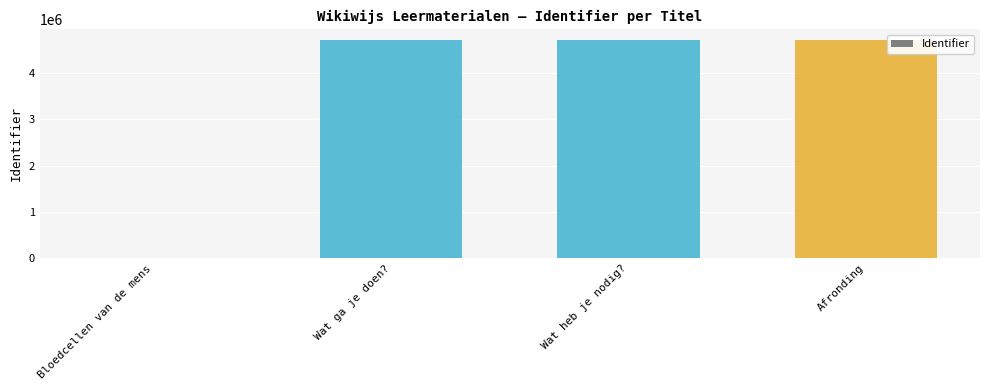

What is the sum of all values?

14111751